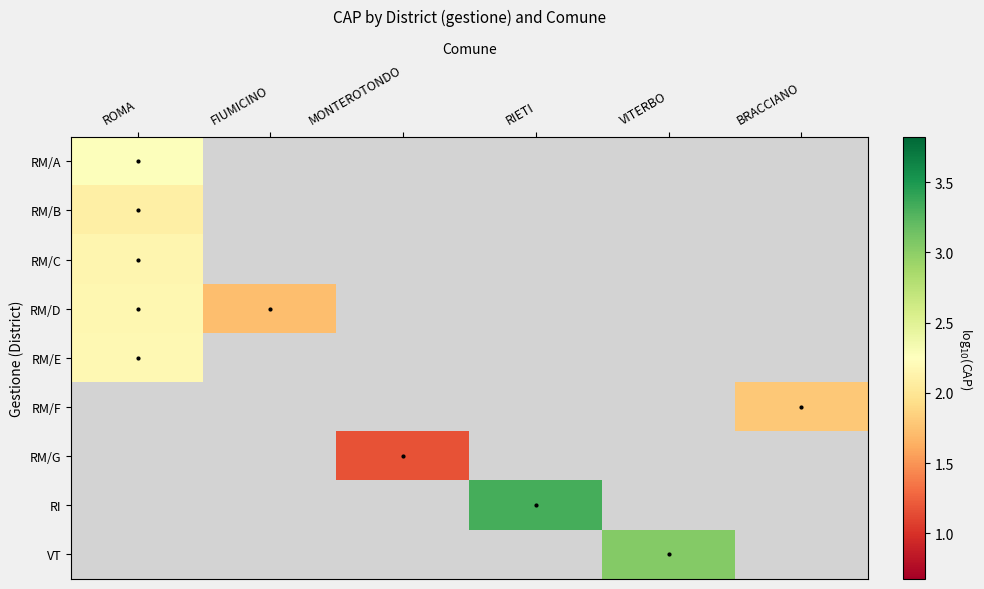

How many distinct data groups are displayed?

9